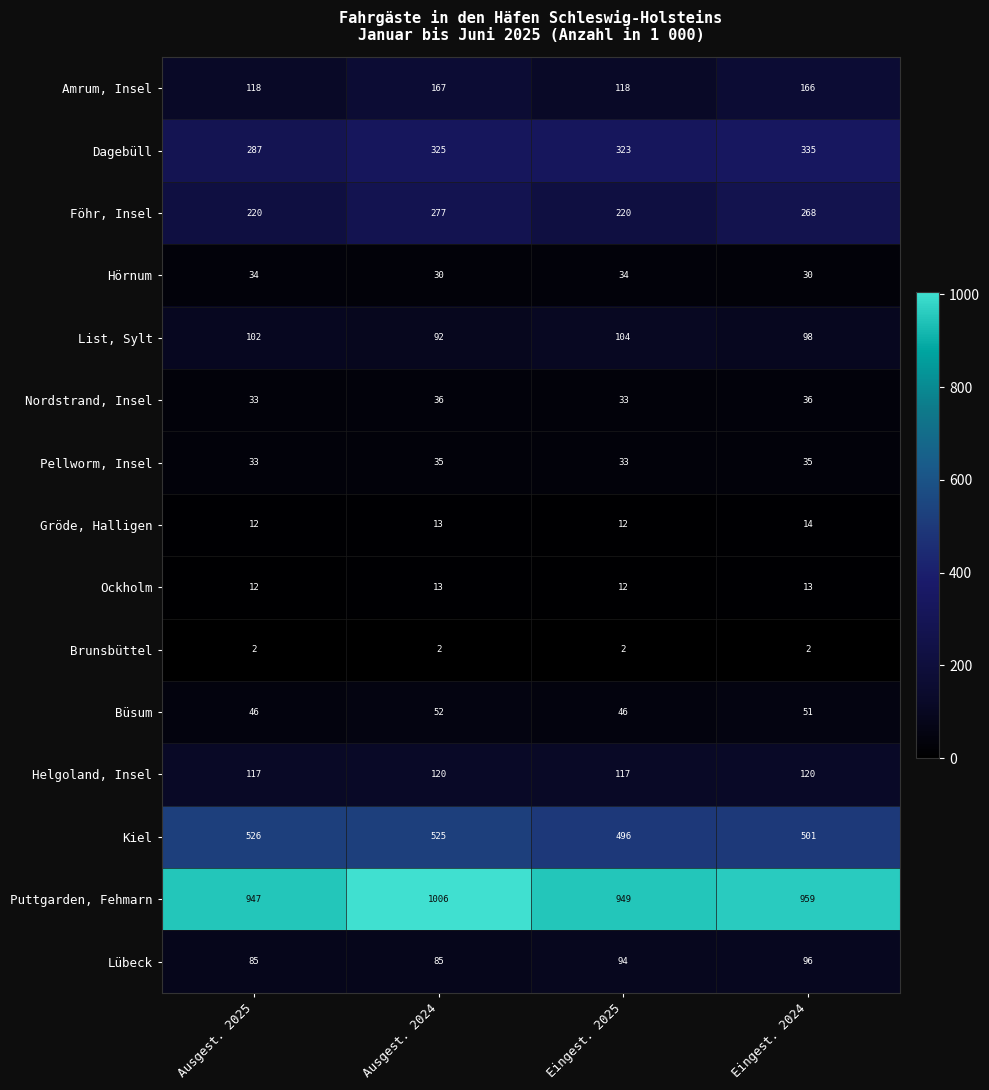

Rank the series by their maximum value, from lowest to highest.

Brunsbüttel, Ockholm, Gröde, Halligen, Hörnum, Pellworm, Insel, Nordstrand, Insel, Büsum, Lübeck, List, Sylt, Helgoland, Insel, Amrum, Insel, Föhr, Insel, Dagebüll, Kiel, Puttgarden, Fehmarn